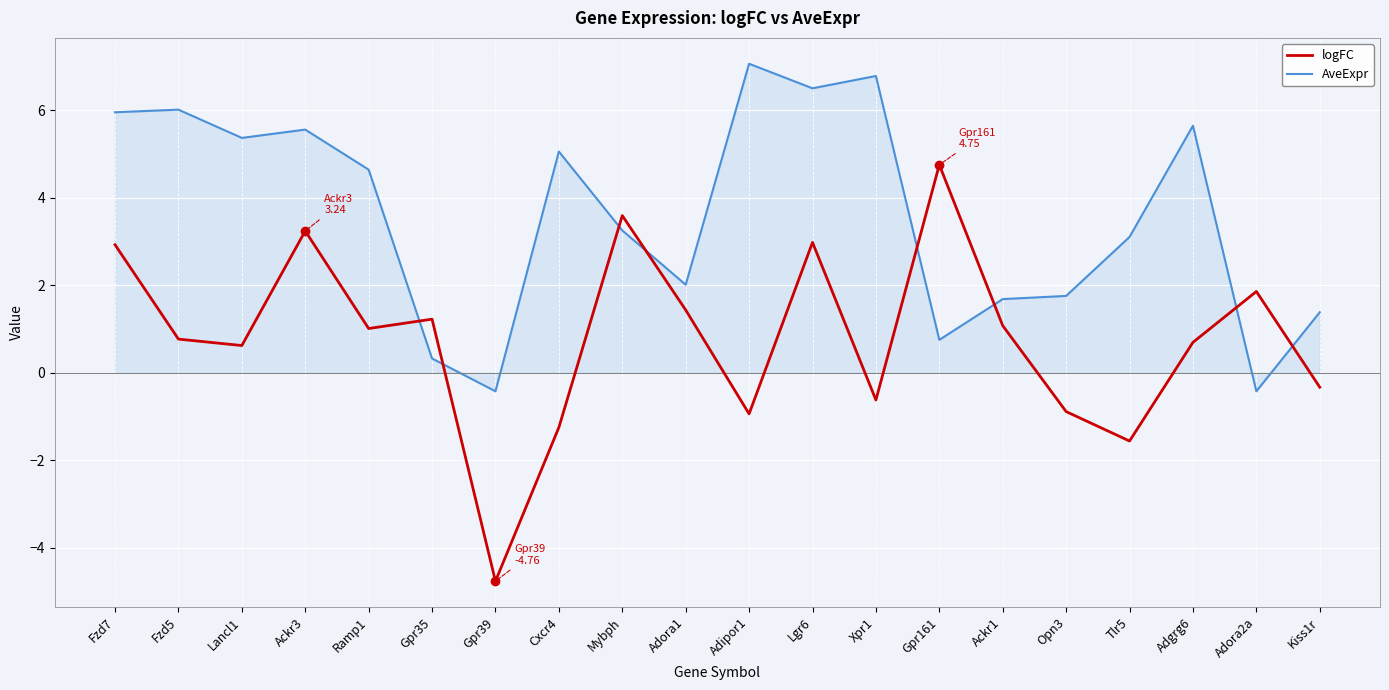

Where is the first local minimum for AveExpr?

Lancl1